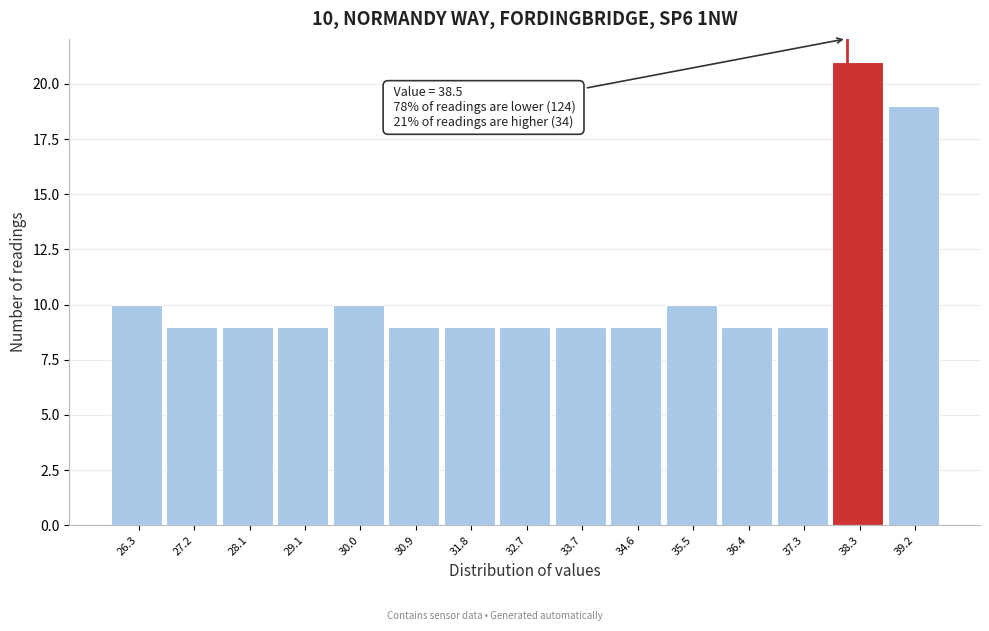

Reading left to right, list all the values displayed in this chart.

26.3=10	27.2=9	28.1=9	29.1=9	30.0=10	30.9=9	31.8=9	32.7=9	33.7=9	34.6=9	35.5=10	36.4=9	37.3=9	38.3=21	39.2=19